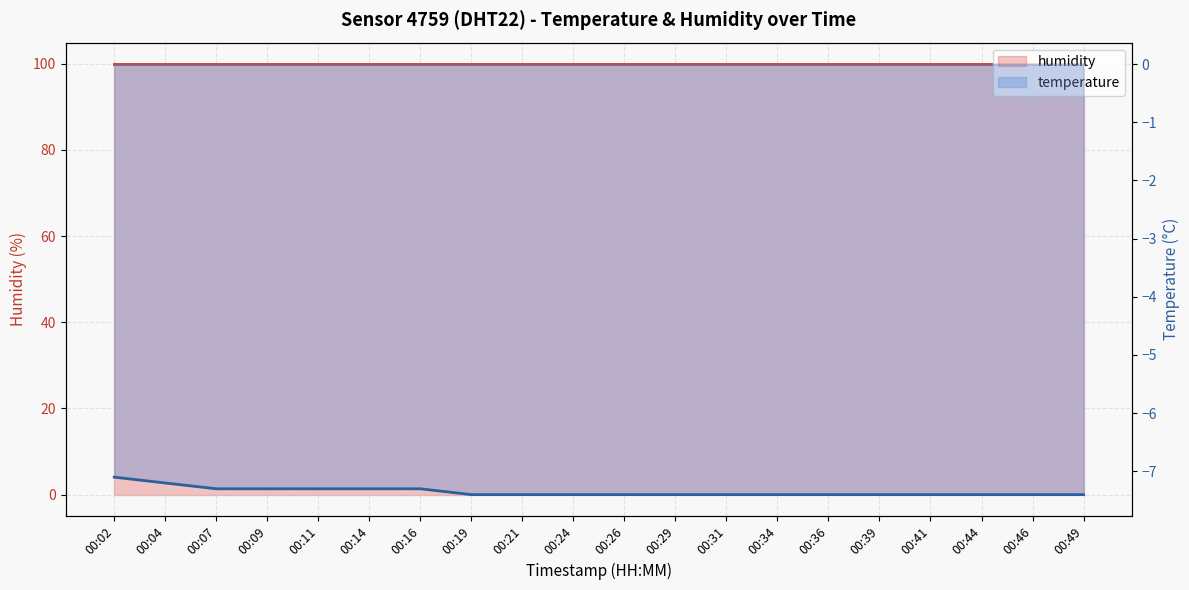

Rank the series by their average value, from highest to lowest.

humidity, temperature